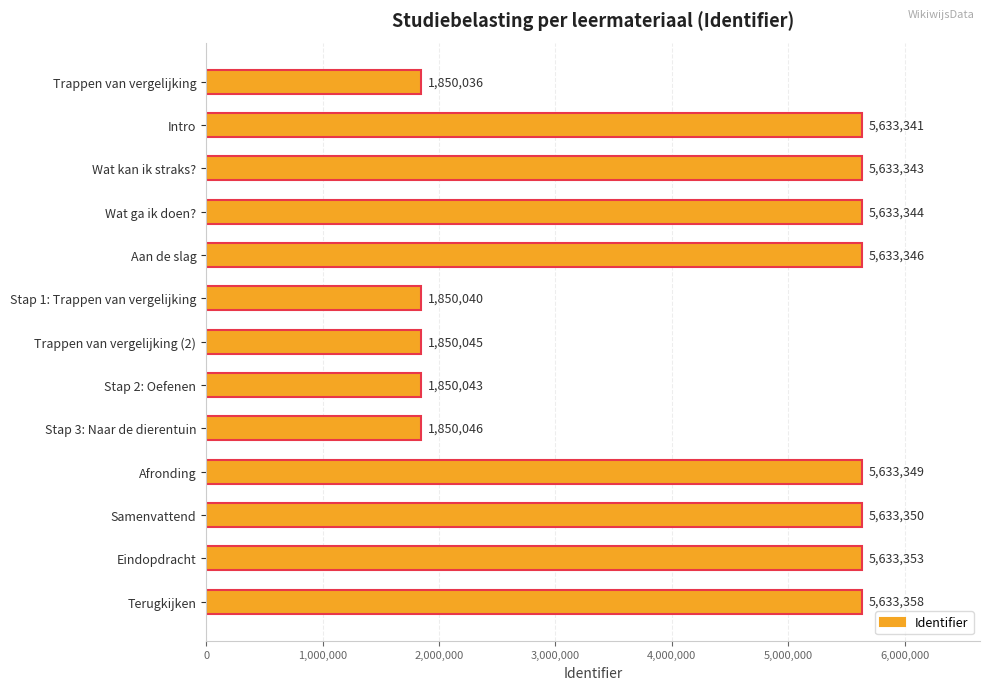

What position from the bottom is Trappen van vergelijking (2)?

7